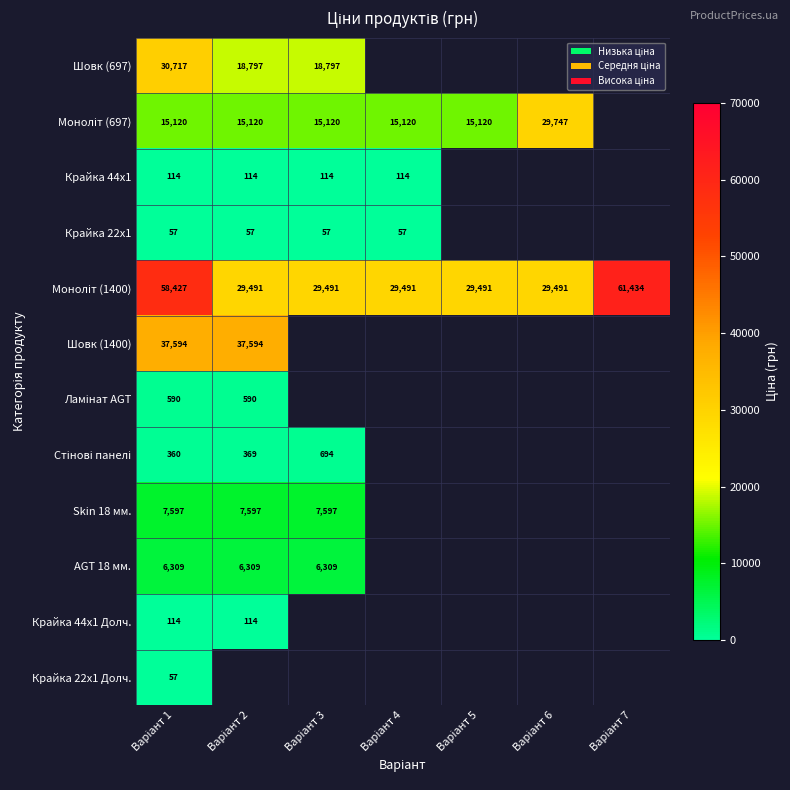

Which has a higher value, Варіант 4 or Варіант 5?

Варіант 5